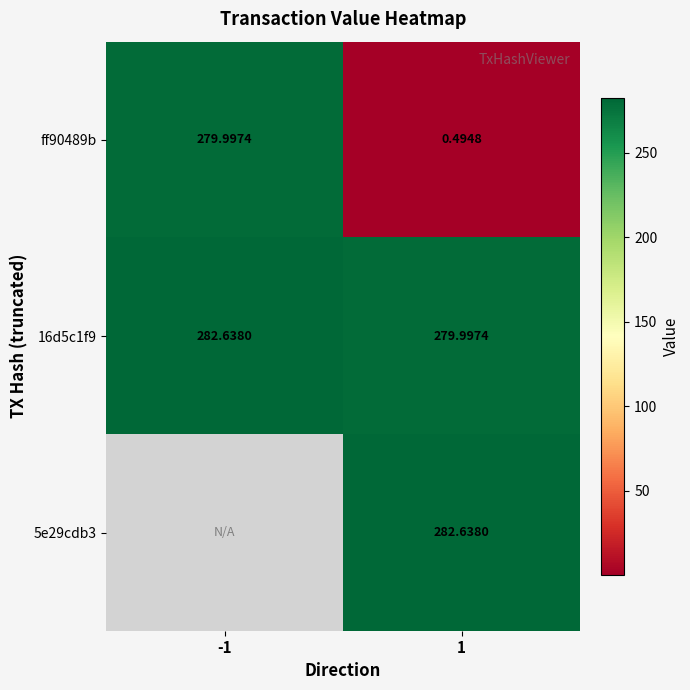

Count the number of data series in this chart.

3